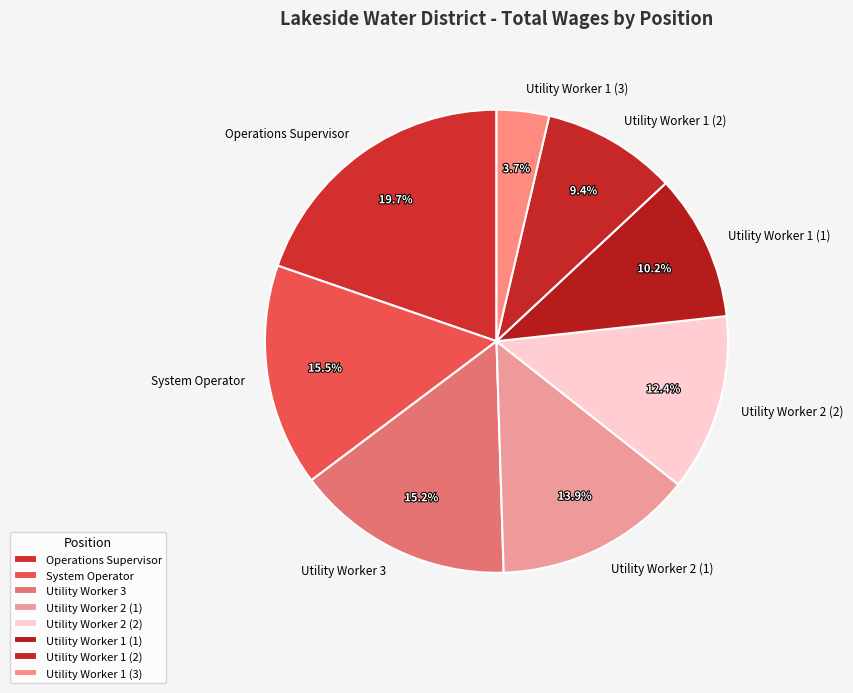

True or false: Utility Worker 2 (2) accounts for 12% of the total.

True